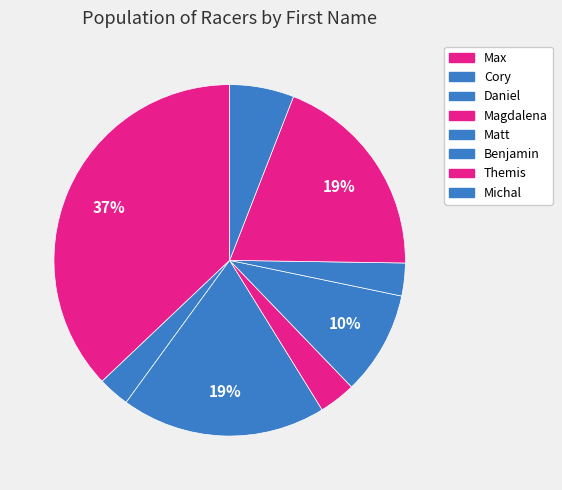

True or false: Themis accounts for 1% of the total.

False